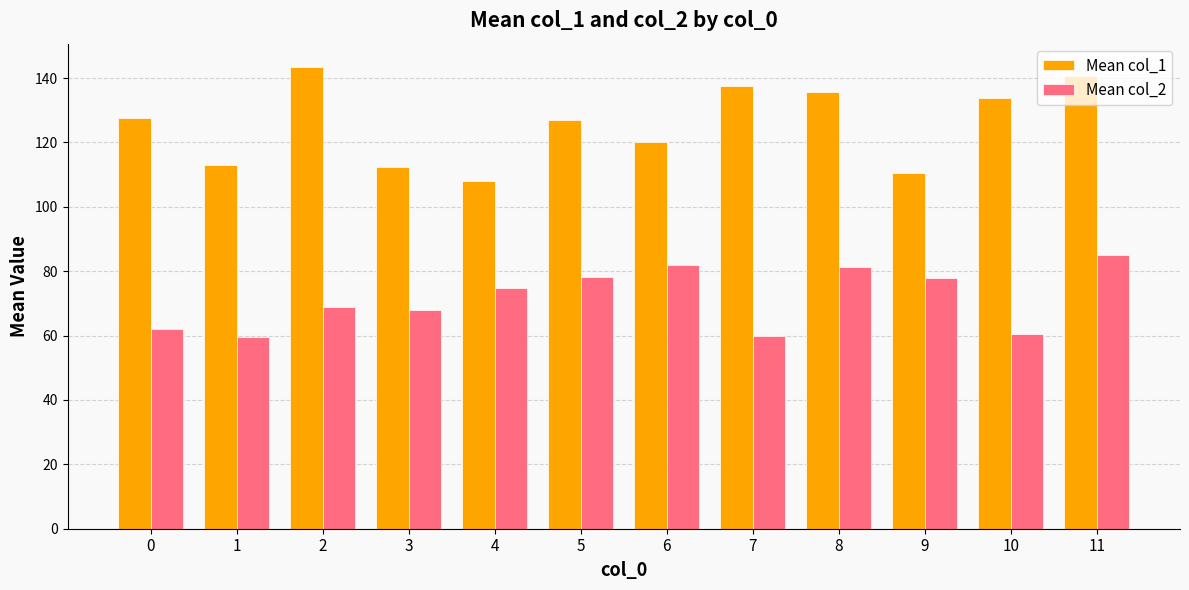

What is the value of the Mean col_1 bar at the 1st from the left?

127.5